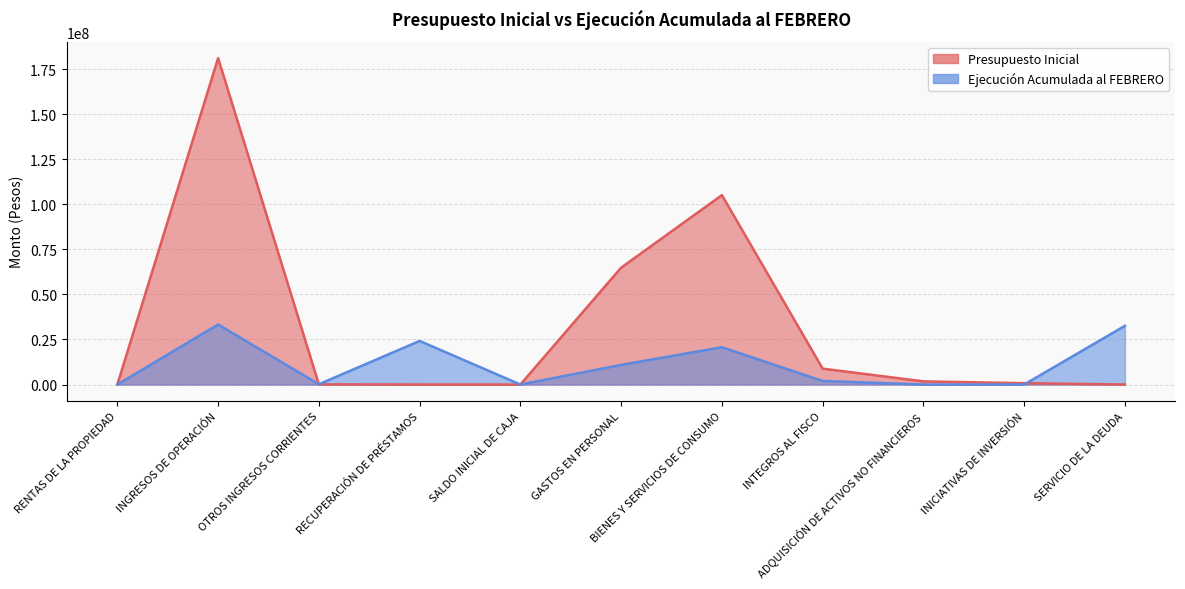

Which series has the largest total across all categories?

Presupuesto Inicial